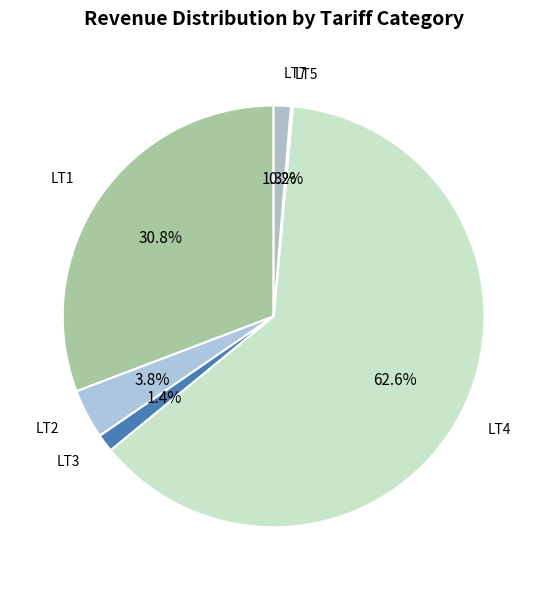

Does LT4 account for over 50% of the chart?

Yes